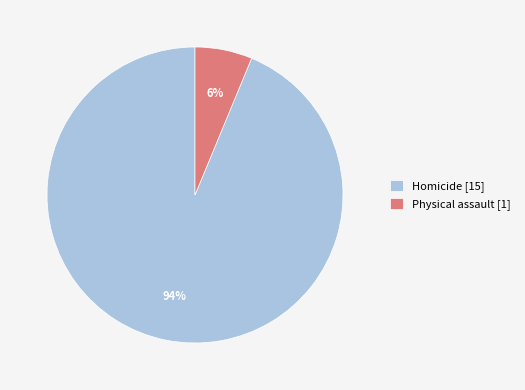

Which category has the smallest portion of the pie?

Physical assault